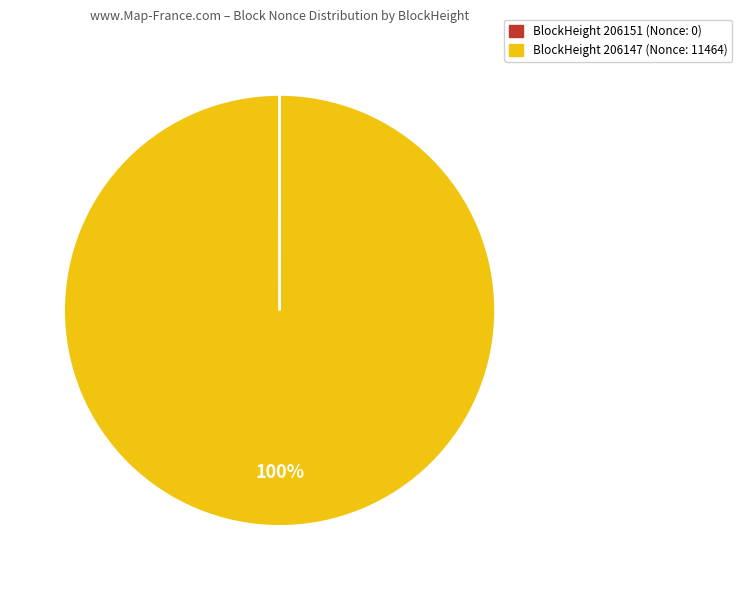

Does any single category account for the majority?

Yes